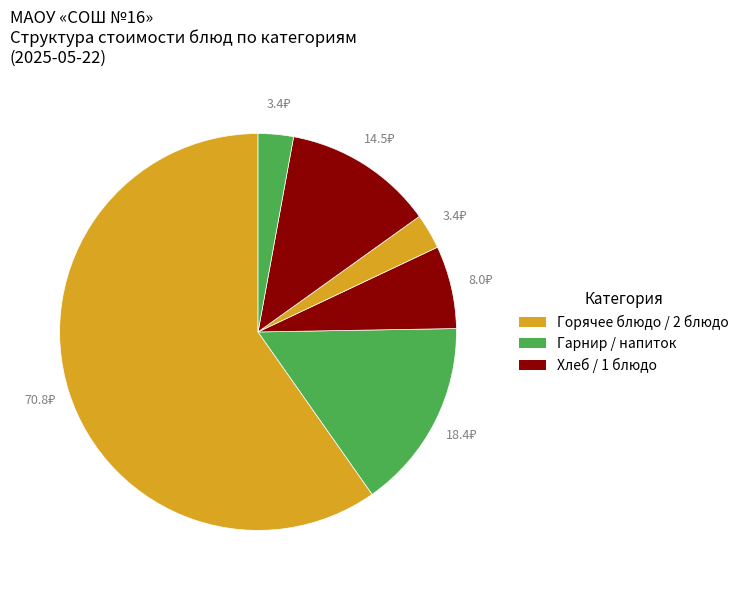

Count the number of slices in the pie.

6